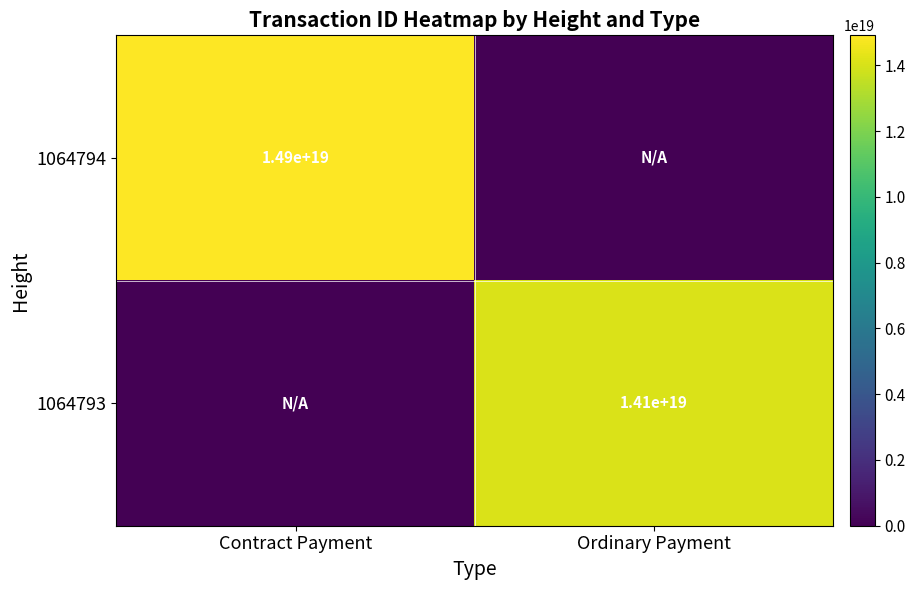

Is the value of 1064794 at Contract Payment greater than the value of 1064793 at Ordinary Payment?

Yes